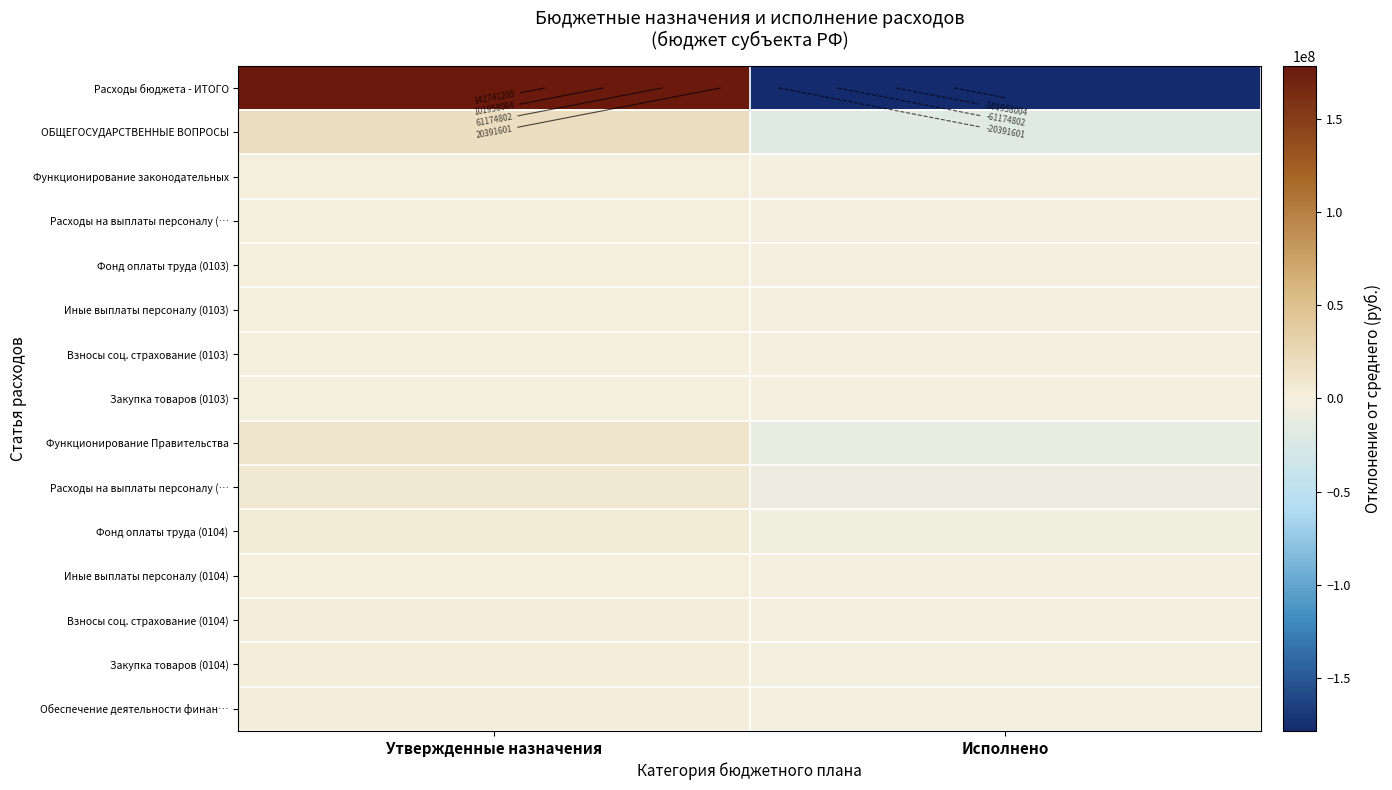

Which category has the highest value across all series?

Утвержденные назначения